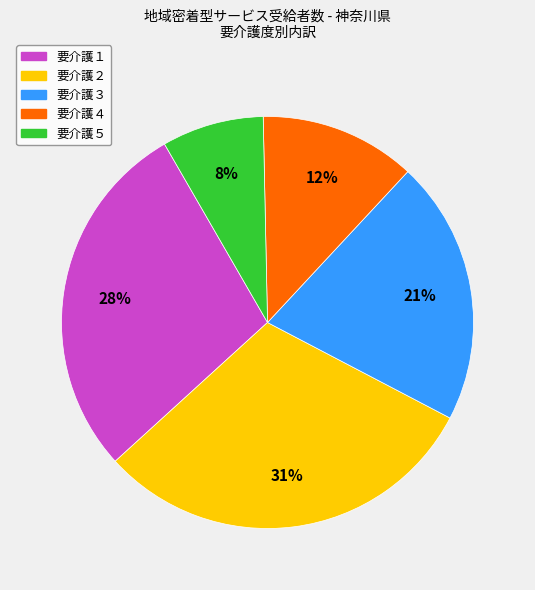

To the nearest percent, what is the average slice percentage?

20%